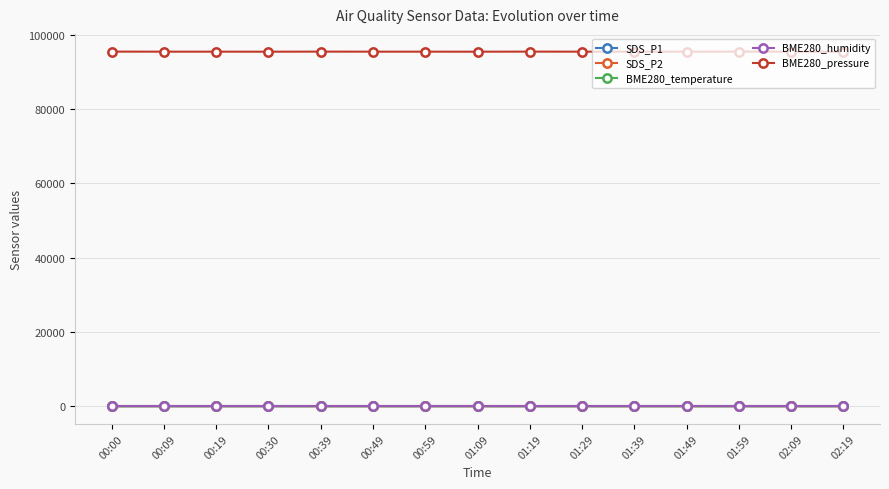

What are all the series names shown in the legend?

SDS_P1, SDS_P2, BME280_temperature, BME280_humidity, BME280_pressure